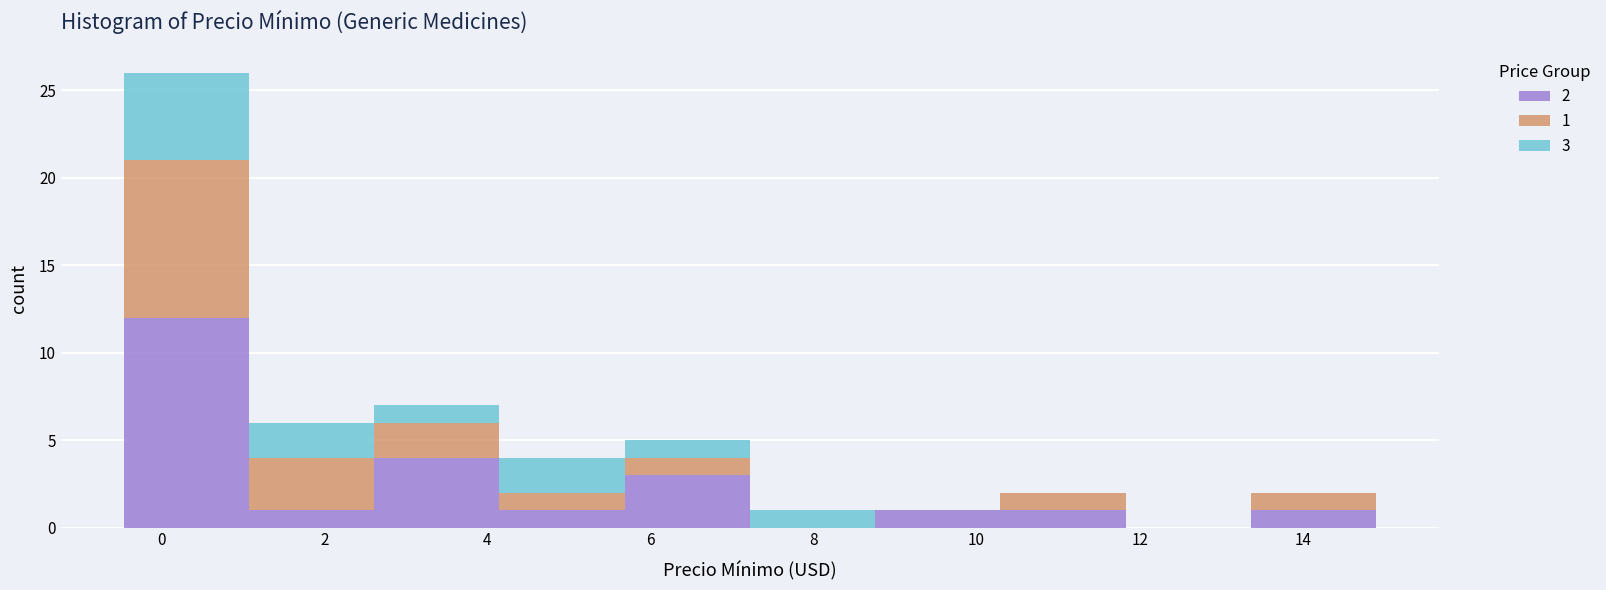

Which range on the x-axis has the tallest stacked bar (by total height)?

-0.4 to 1.0